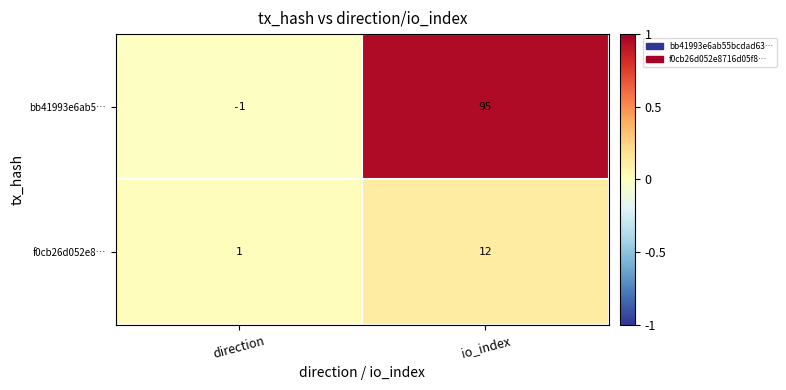

Rank the series by their maximum value, from highest to lowest.

bb41993e6ab5…, f0cb26d052e8…